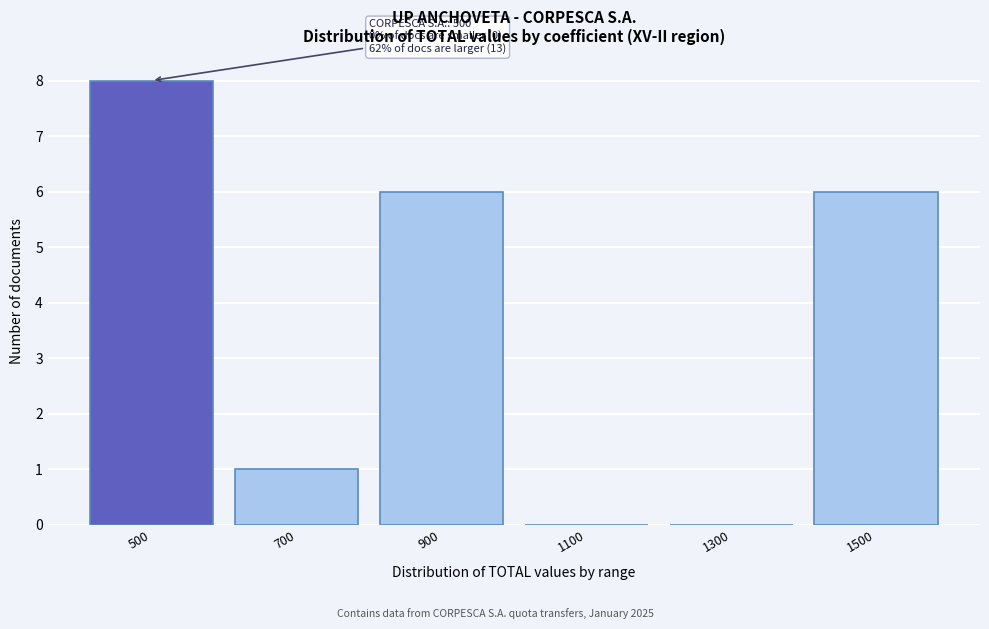

Over which range of the x-axis is the bar tallest?

400 to 600